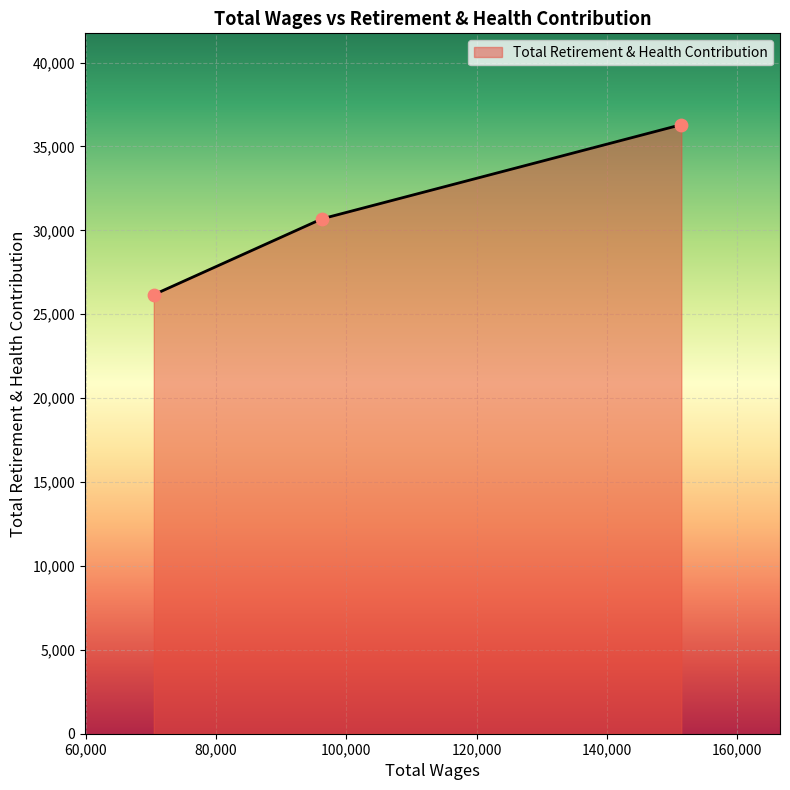

What is the greatest value displayed?

36300